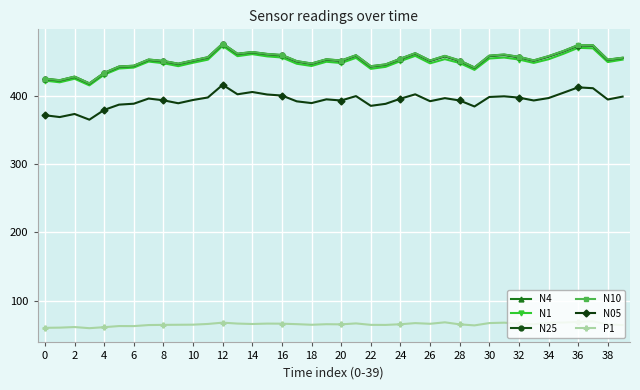

True or false: N1 and N05 intersect in this chart.

False